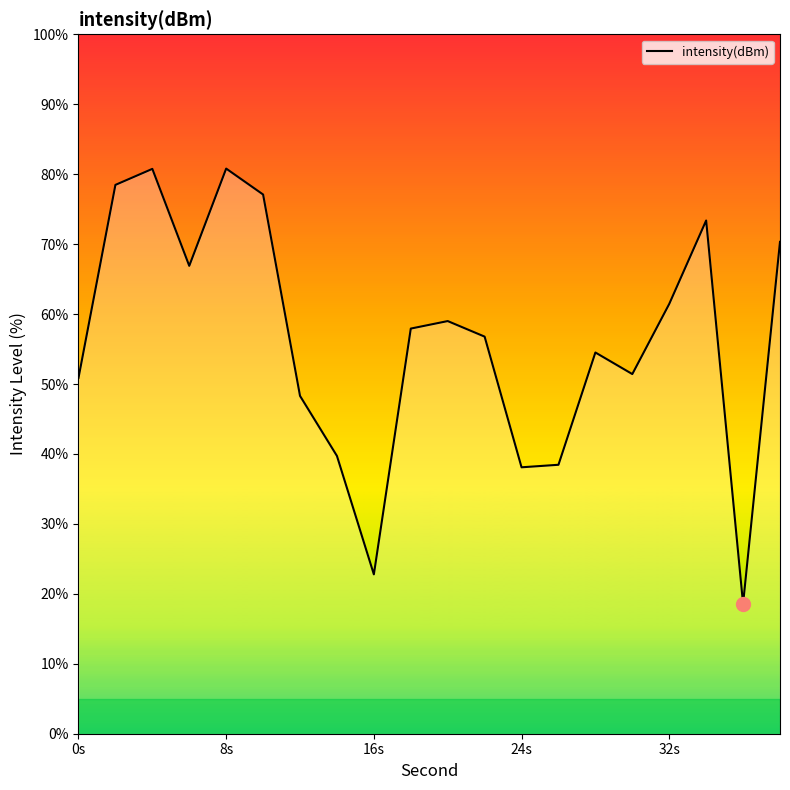

How many interior local peaks (higher than both neighbors) does the data have?

5